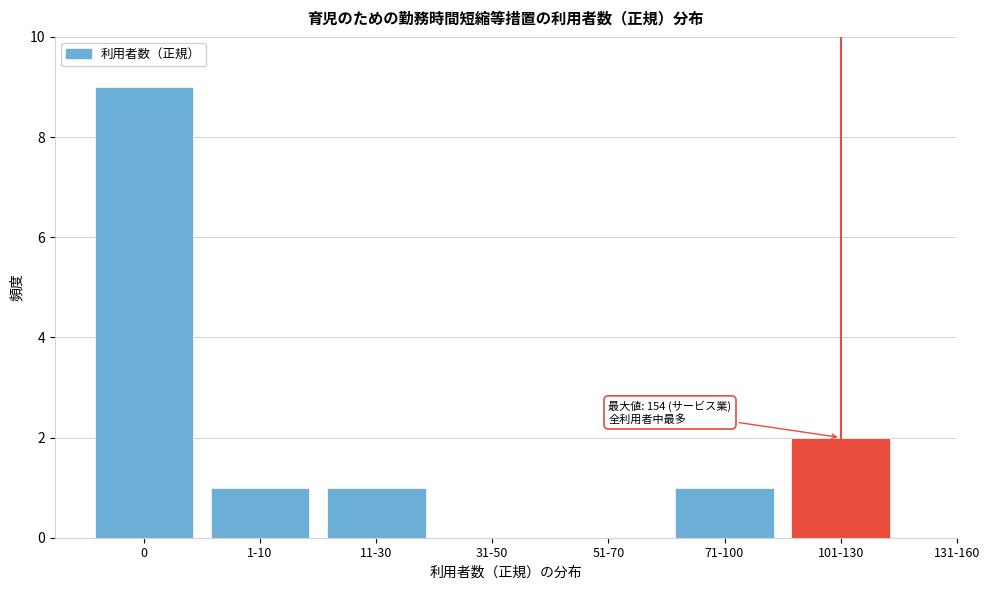

Reading left to right, list all the values displayed in this chart.

0=9	1-10=1	11-30=1	31-50=0	51-70=0	71-100=1	101-130=2